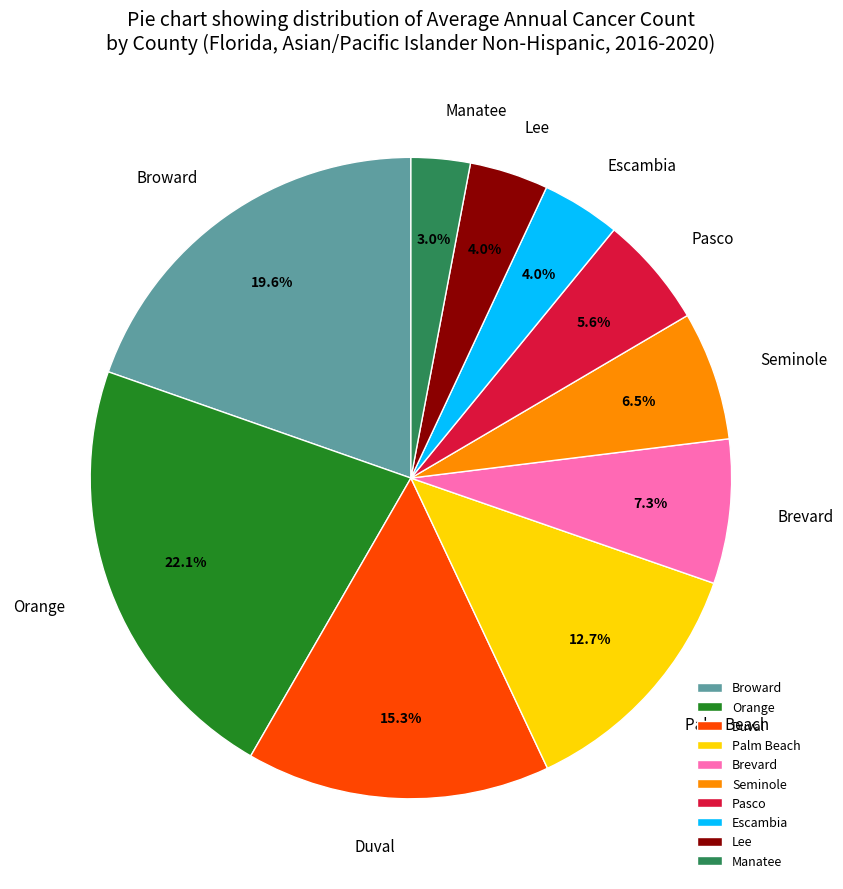

Which category has the biggest portion of the pie?

Orange